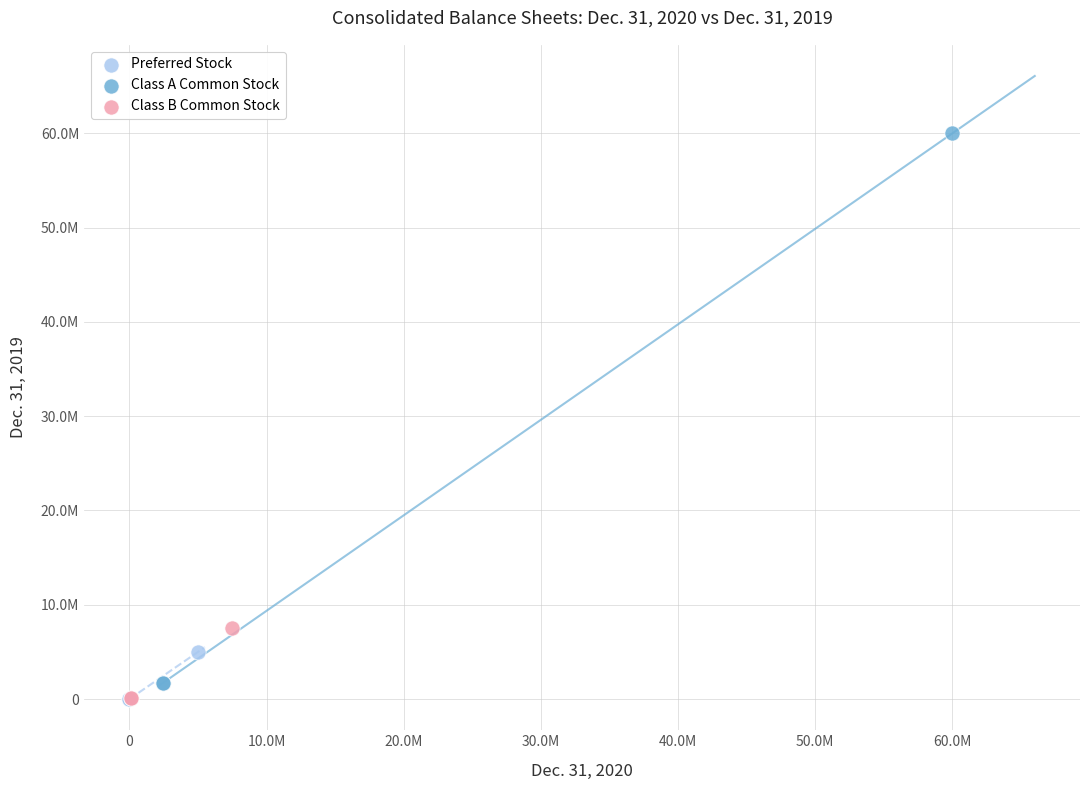

What are all the series names shown in the legend?

Preferred Stock, Class A Common Stock, Class B Common Stock